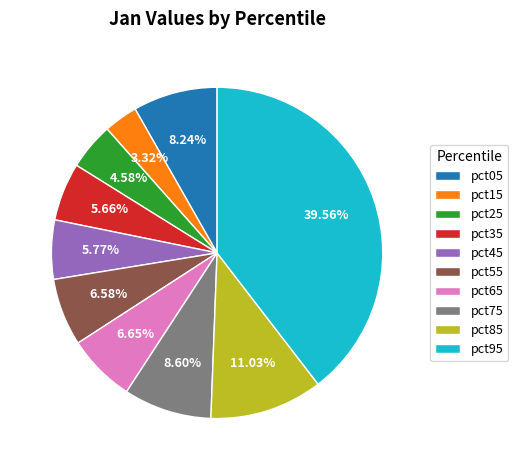

To the nearest percent, what portion does pct45 represent?

6%